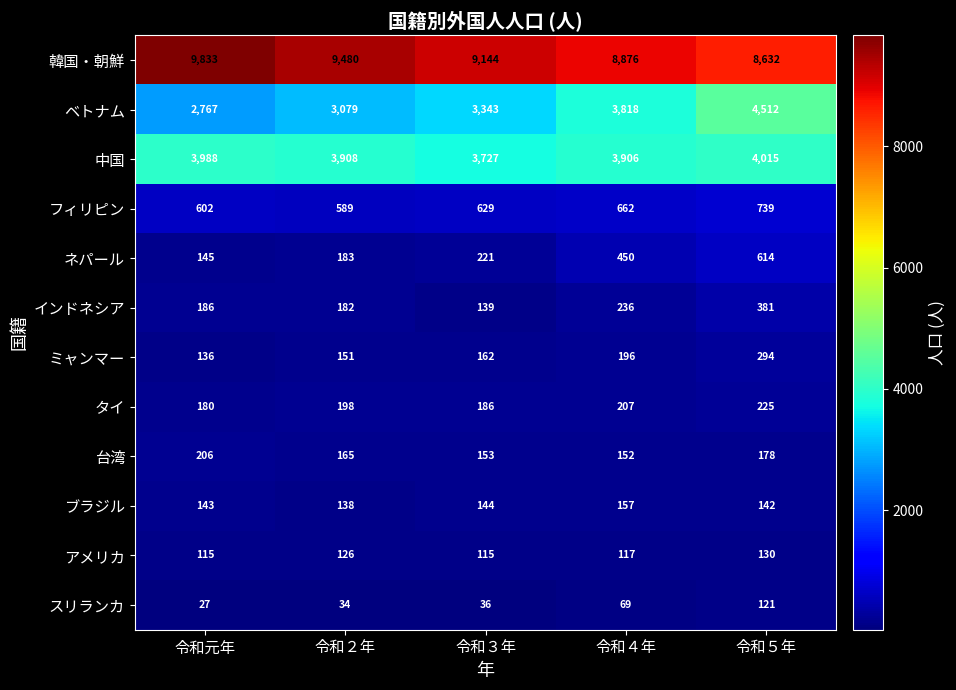

At which label is ミャンマー closest to 215?

令和４年